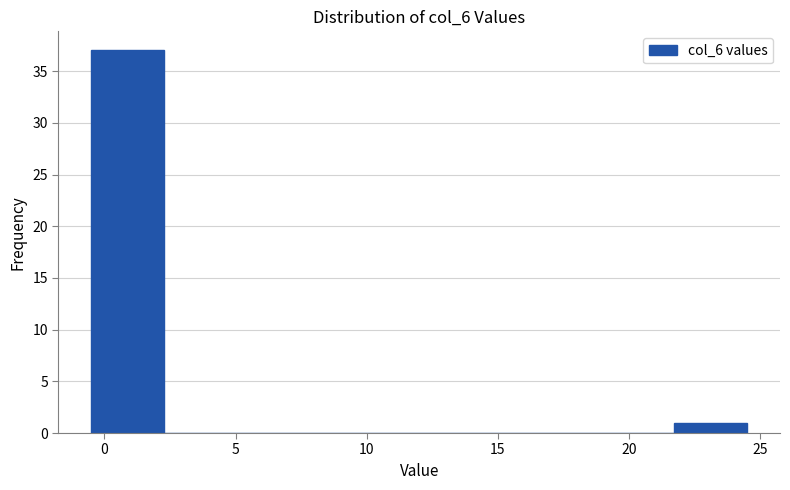

Reading left to right, list every bar in this chart as the range it spans on the x-axis followed by its height. Neither the bar edges nor the heights are printed on the chart, so give them approximately, as read against the axes.

-0.5 to 2.5: 37
2.5 to 5.0: 0
5.0 to 8.0: 0
8.0 to 10.5: 0
10.5 to 13.5: 0
13.5 to 16.0: 0
16.0 to 19.0: 0
19.0 to 21.5: 0
21.5 to 24.5: 1